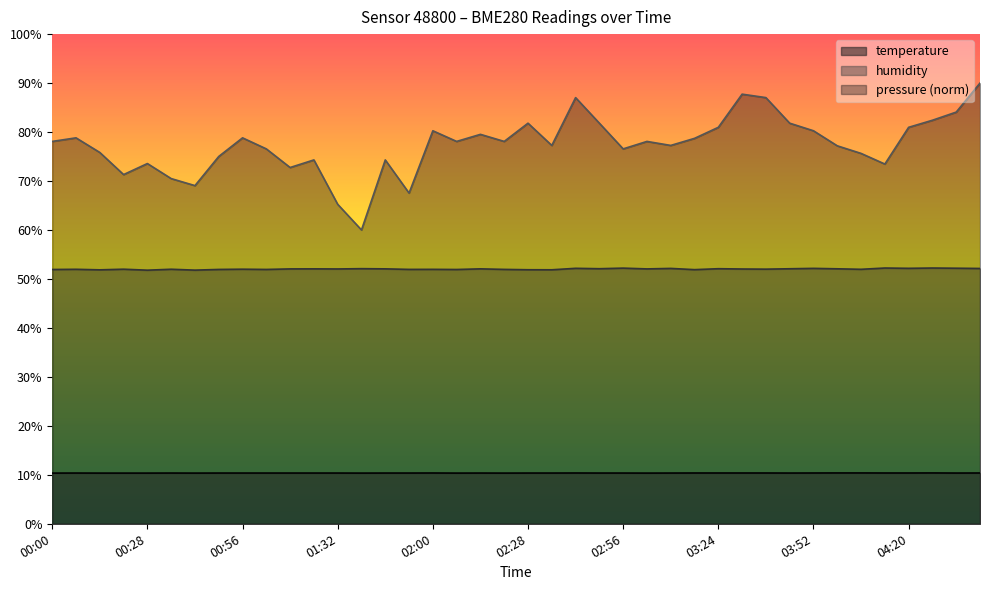

What is the approximate value of temperature at 00:42?

10.3